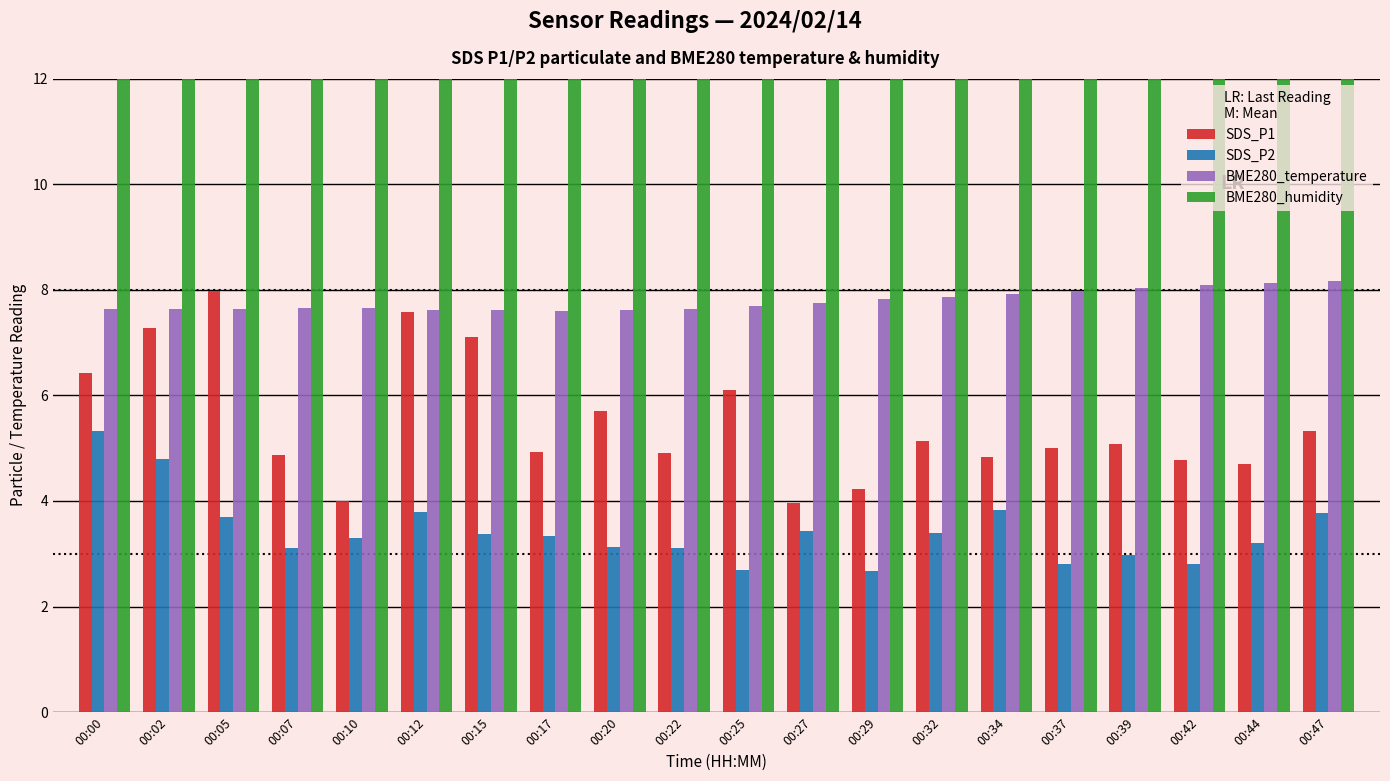

Where is SDS_P2 nearest to the value 4?

00:34